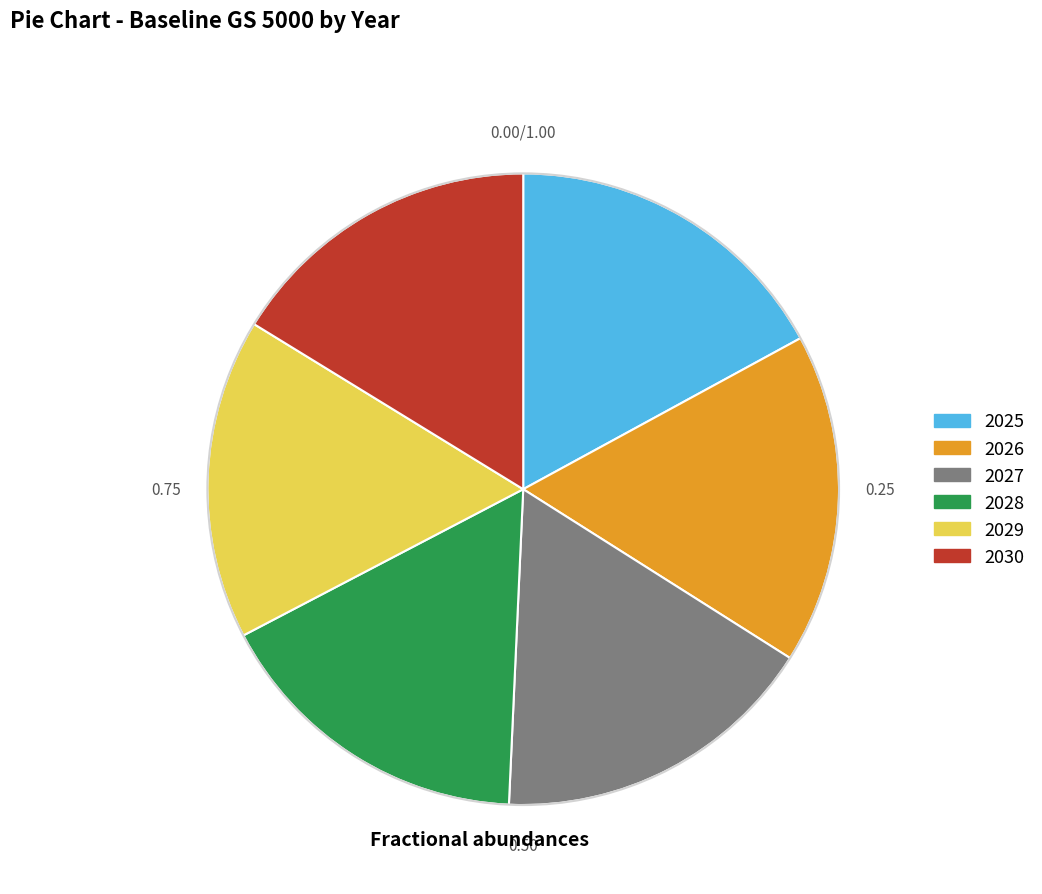

Combined, do 2026 and 2025 account for over 50%?

No